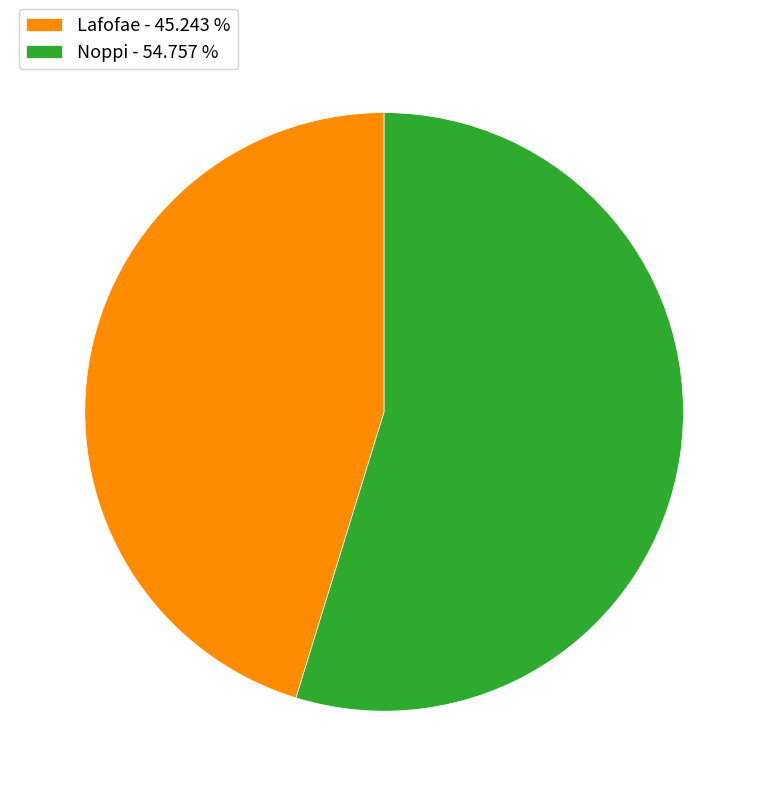

Does Noppi - 54.757 % represent more than half of the total?

Yes